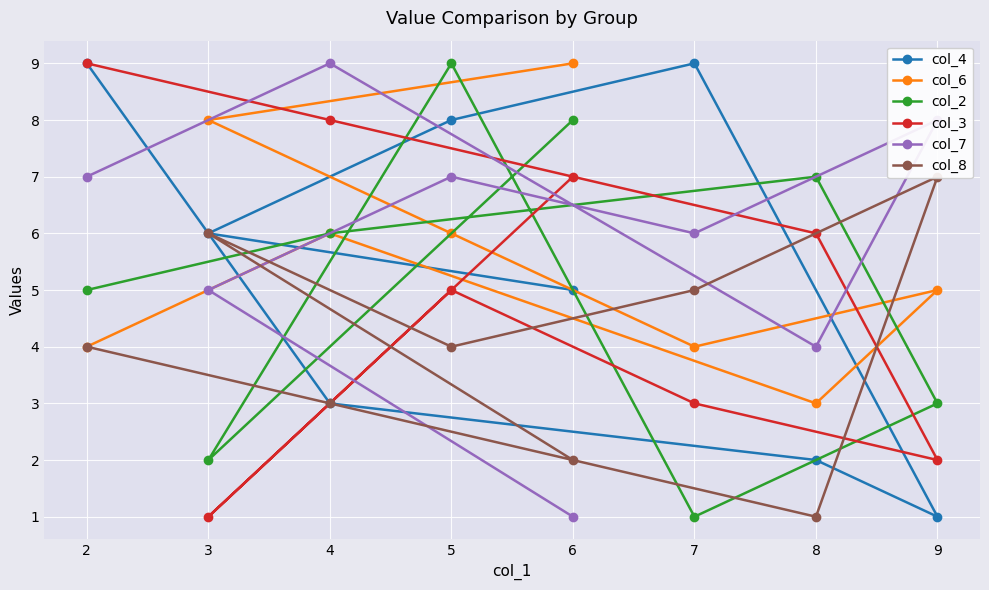

What is the highest value of the col_4 series?

9